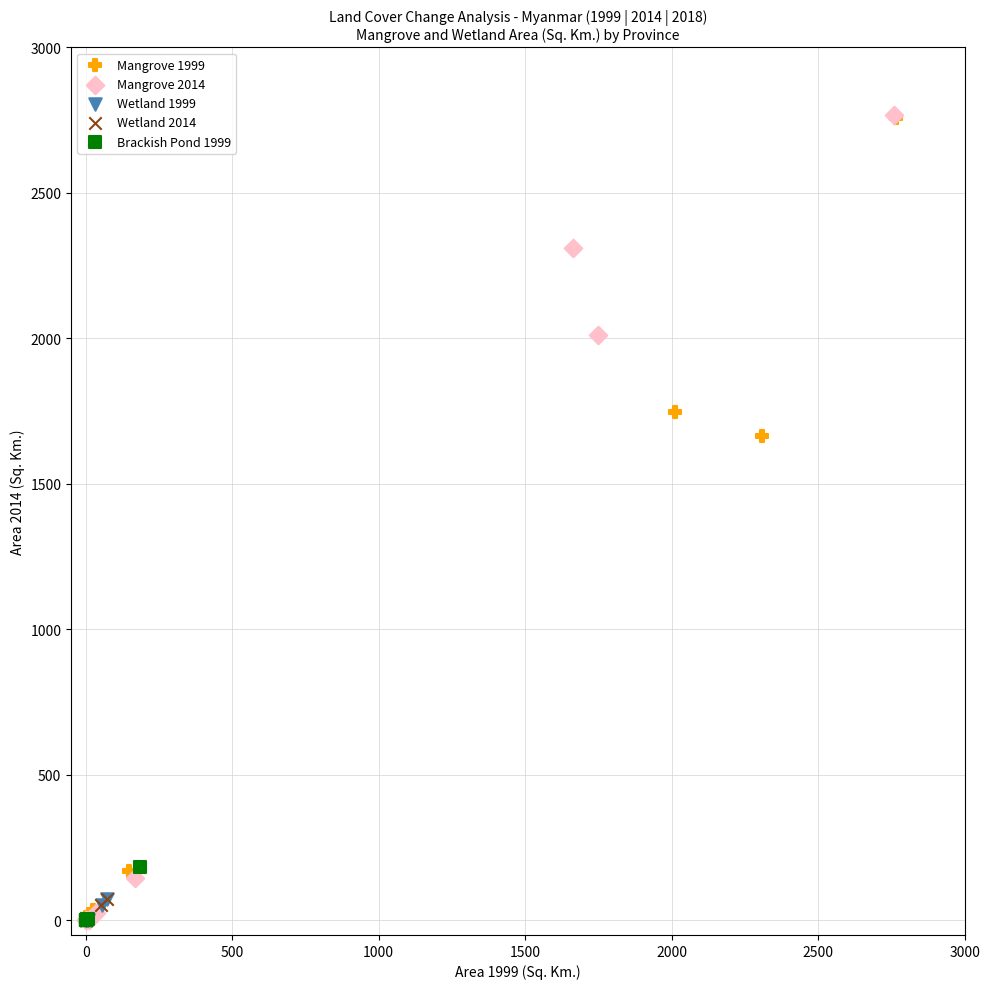

What are all the series names shown in the legend?

Mangrove 1999, Mangrove 2014, Wetland 1999, Wetland 2014, Brackish Pond 1999